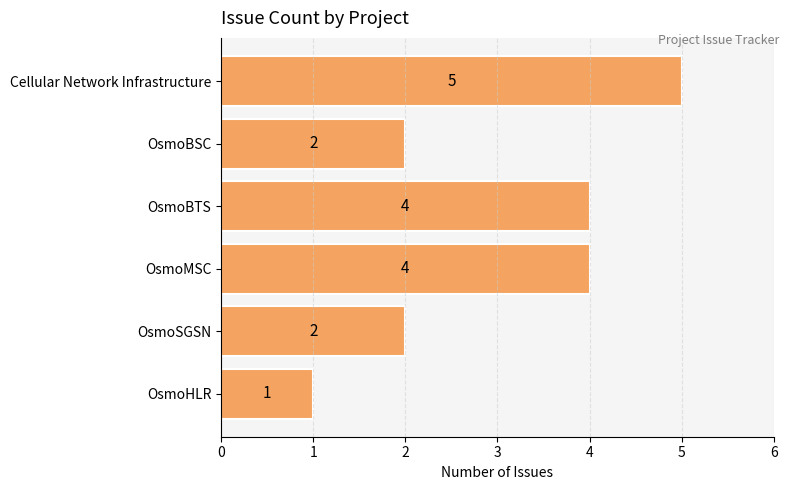

Reading top to bottom, list all the values displayed in this chart.

5	2	4	4	2	1